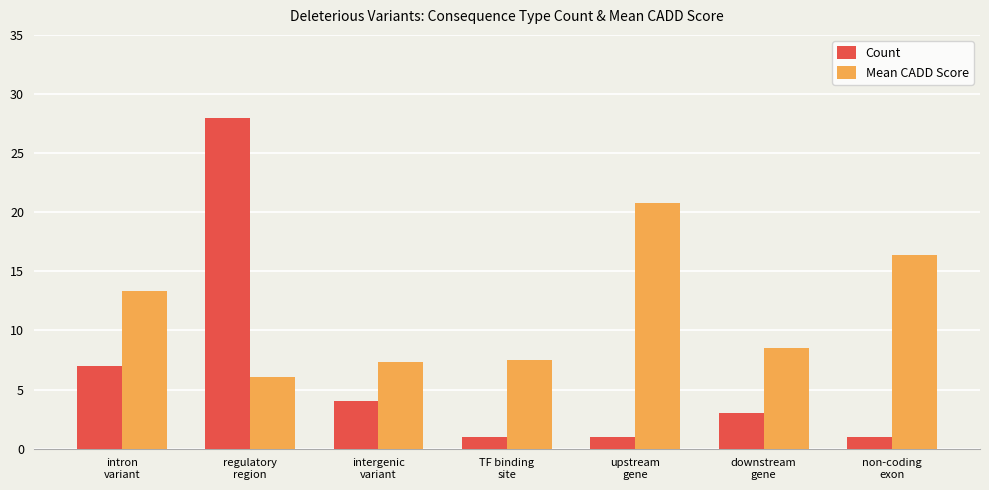

List the series in order of their peak value, lowest first.

Mean CADD Score, Count